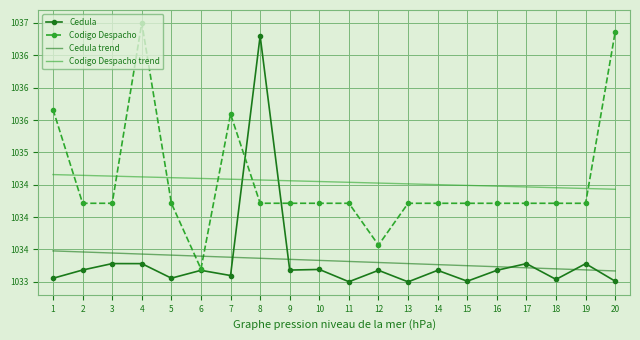

Read the Codigo Despacho trend value at 15.

1034.5